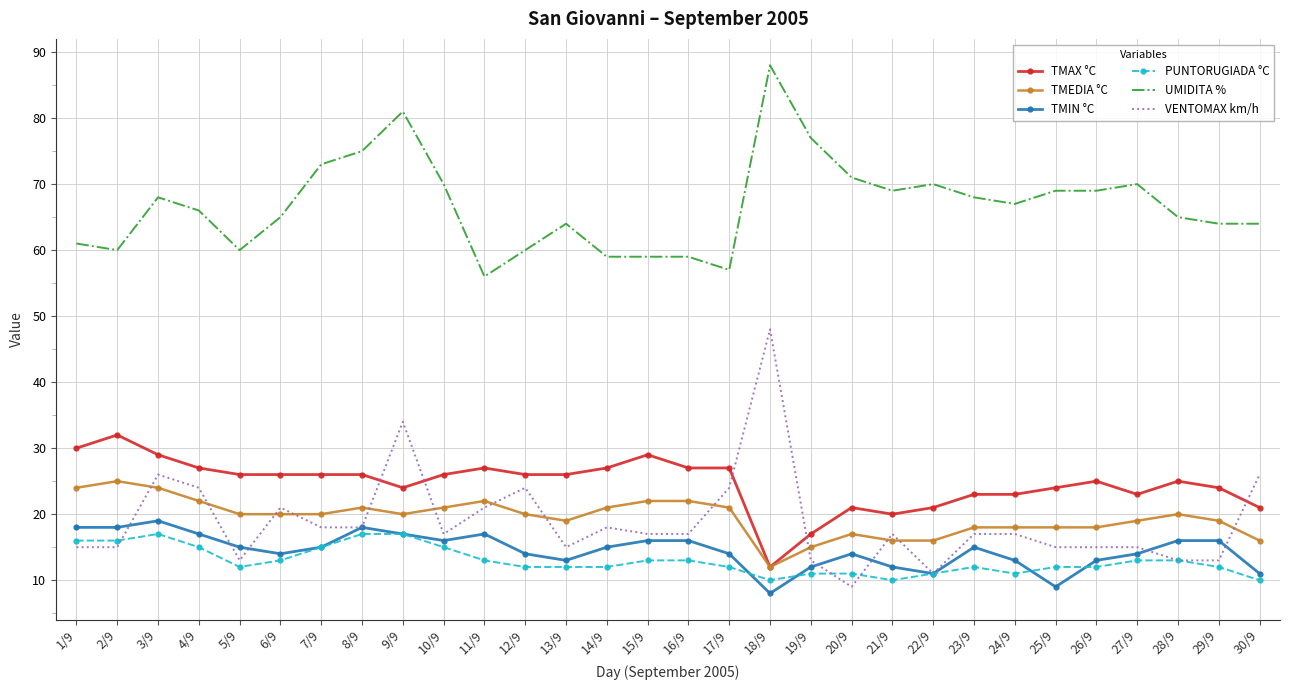

What is the minimum value shown in the chart?

8